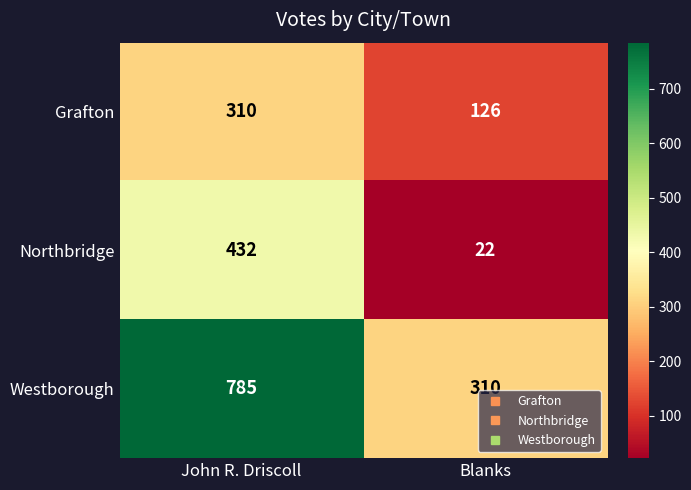

List the series in order of their peak value, lowest first.

Grafton, Northbridge, Westborough